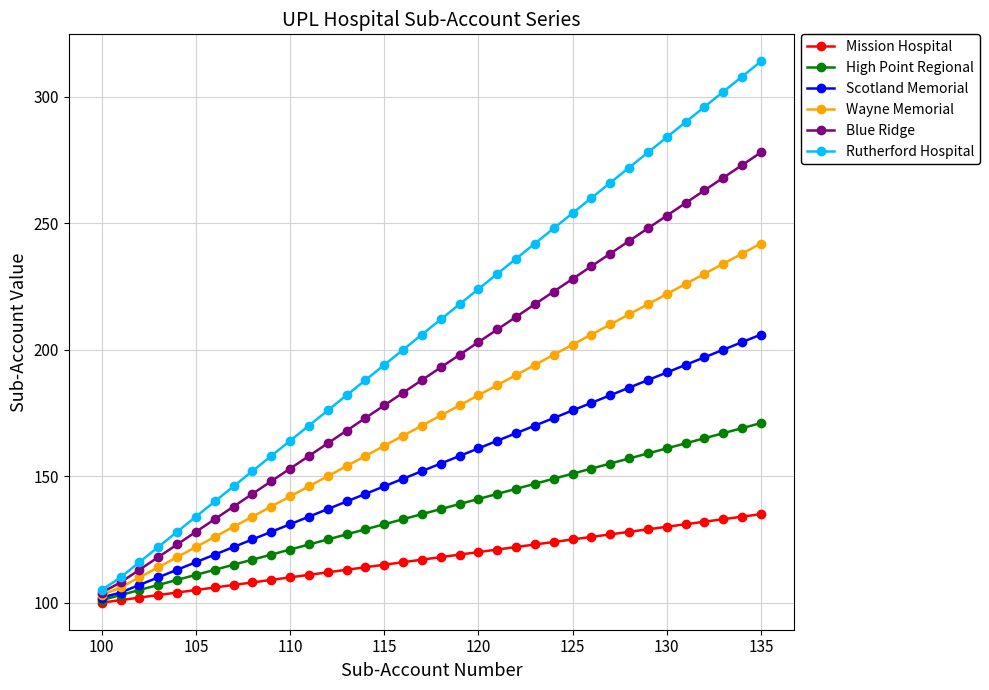

What is the minimum value shown in the chart?

100